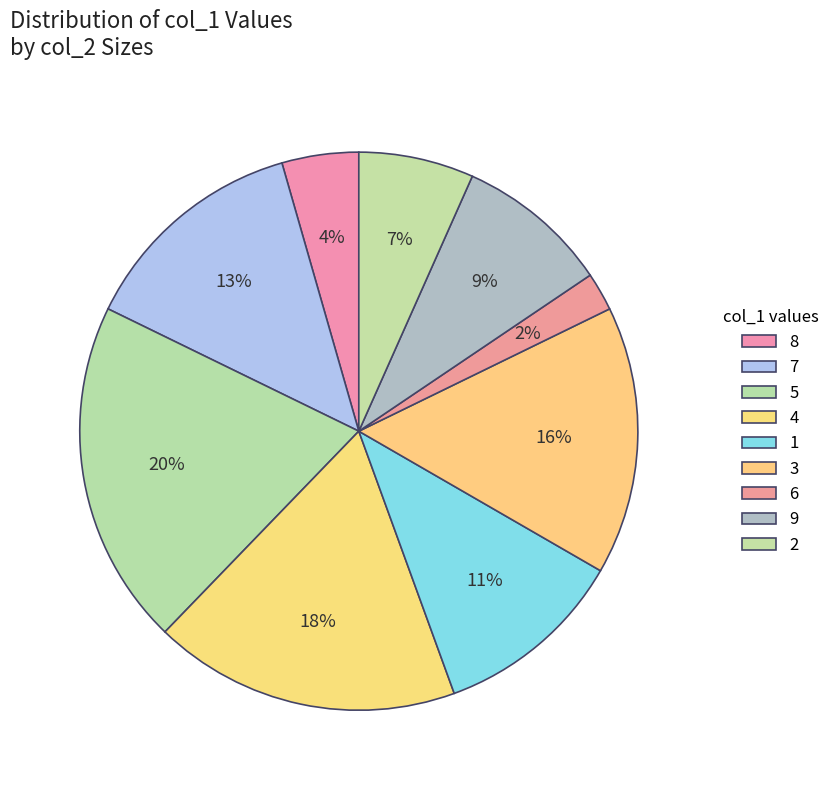

How many segments does this pie chart have?

9